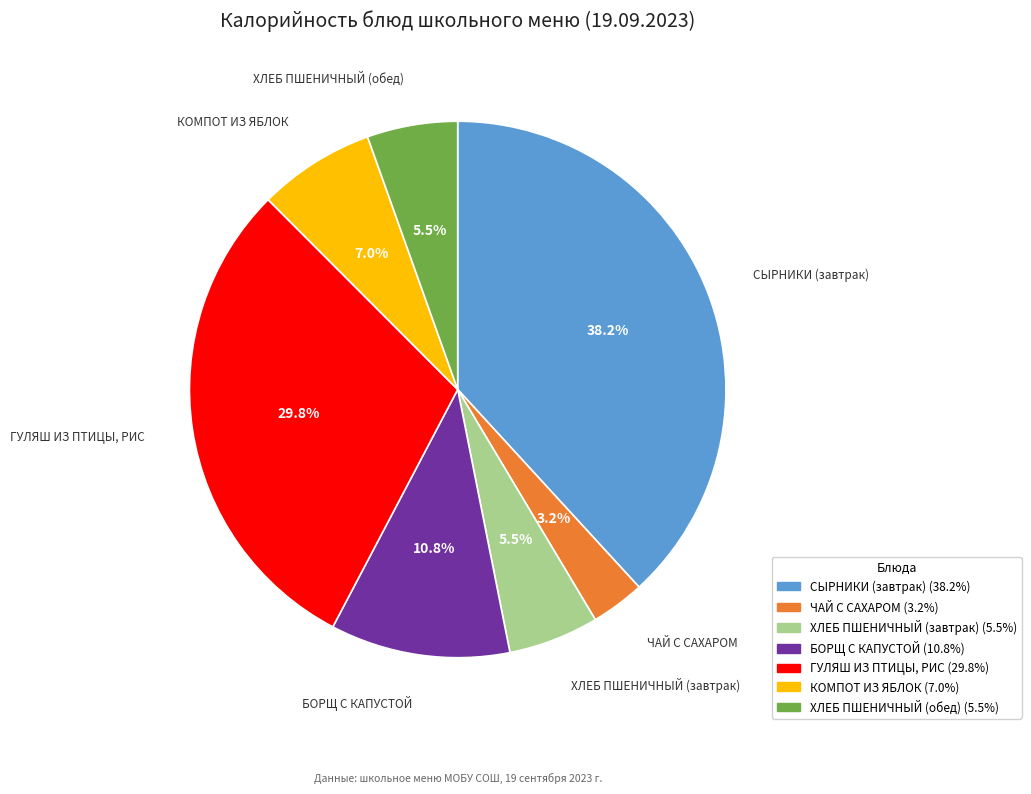

Is there any slice that represents more than half of the pie?

No